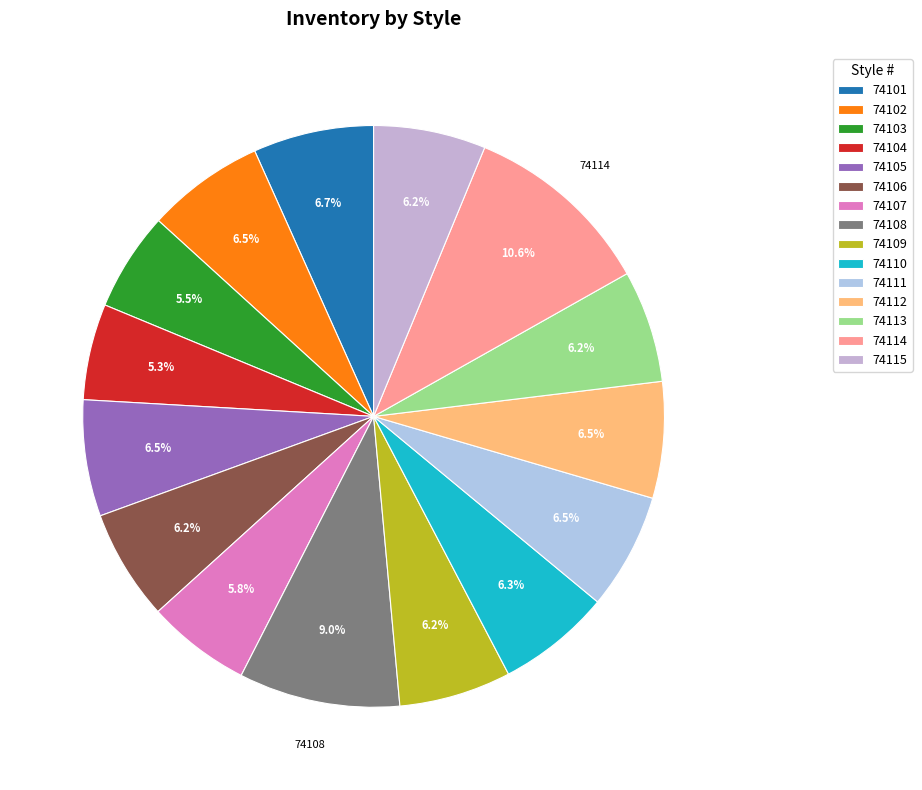

Approximately how many times larger is the value at 74105 compared to 74106?

1.1